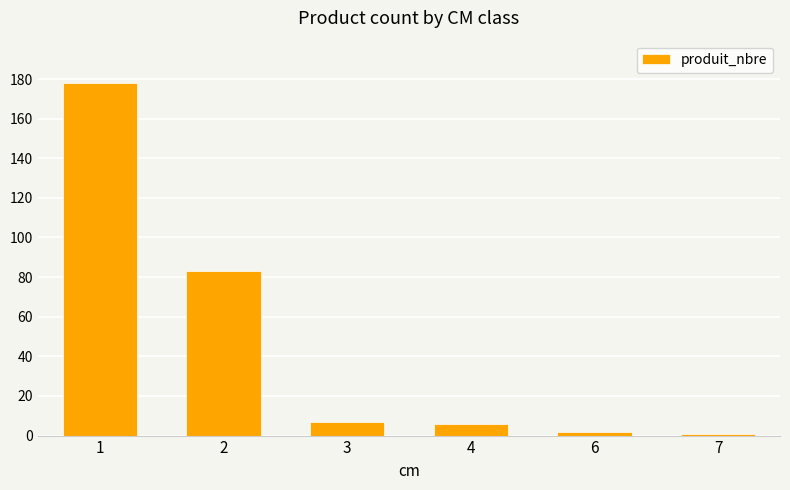

Reading right to left, extract all data points from this chart.

7=1	6=2	4=6	3=7	2=83	1=178